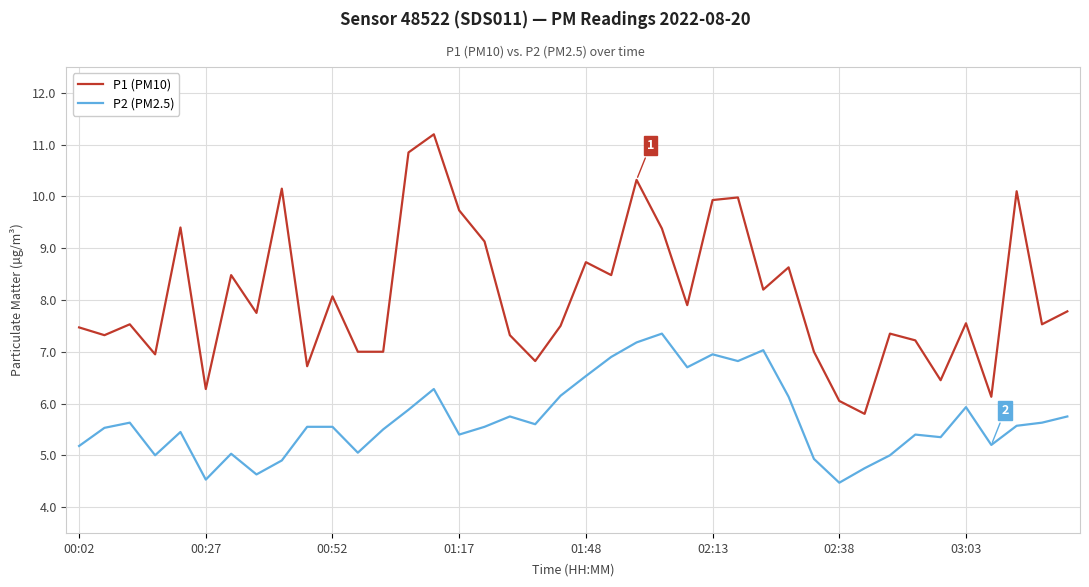

What is the smallest value displayed?

4.5